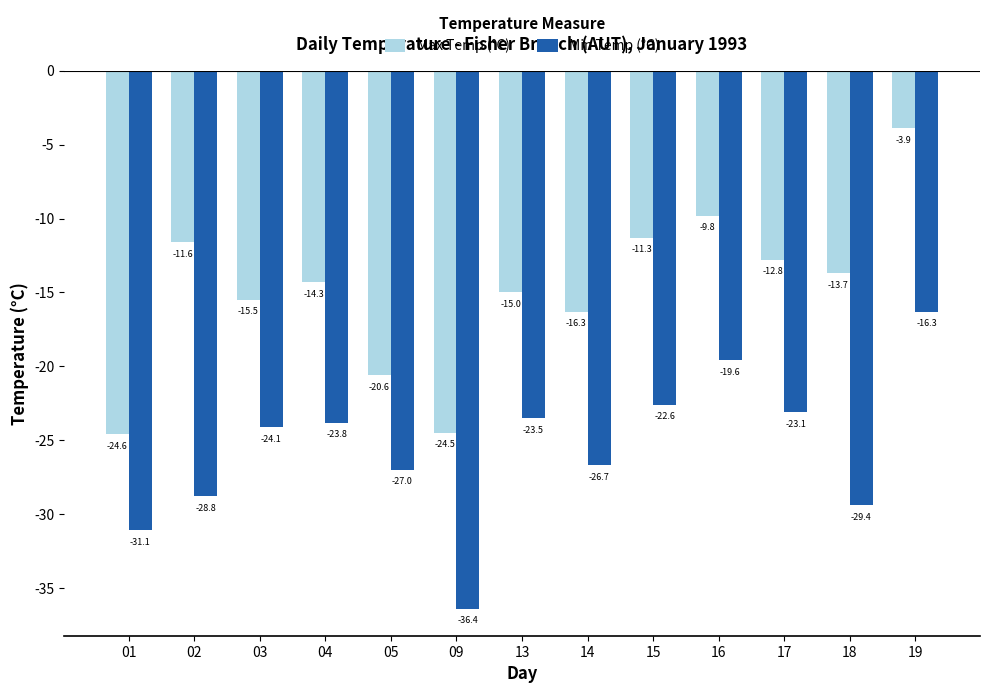

What is the total value across all series at 13?

-38.5